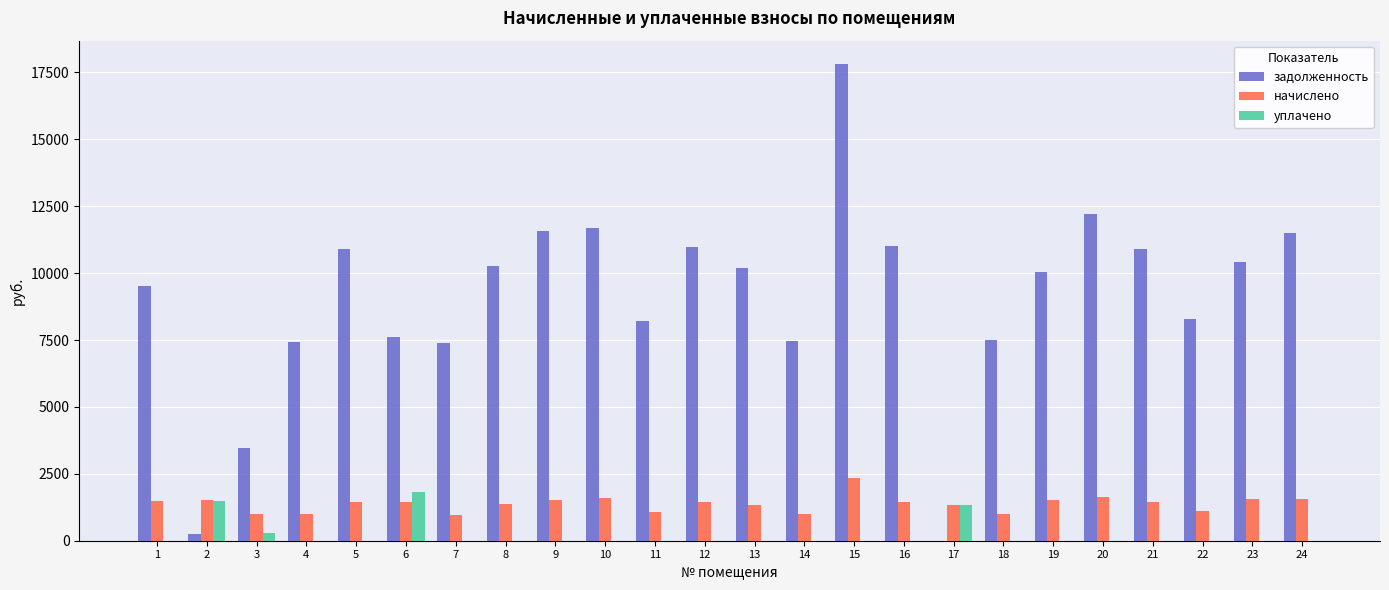

At which category does the chart reach its peak across all series?

15